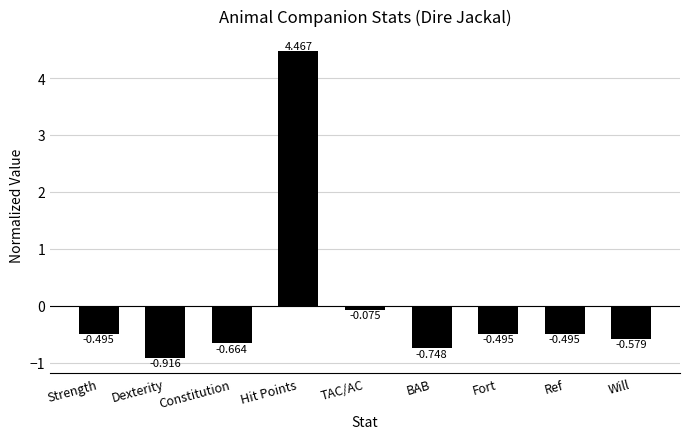

At which category does the chart reach its minimum across all series?

Dexterity